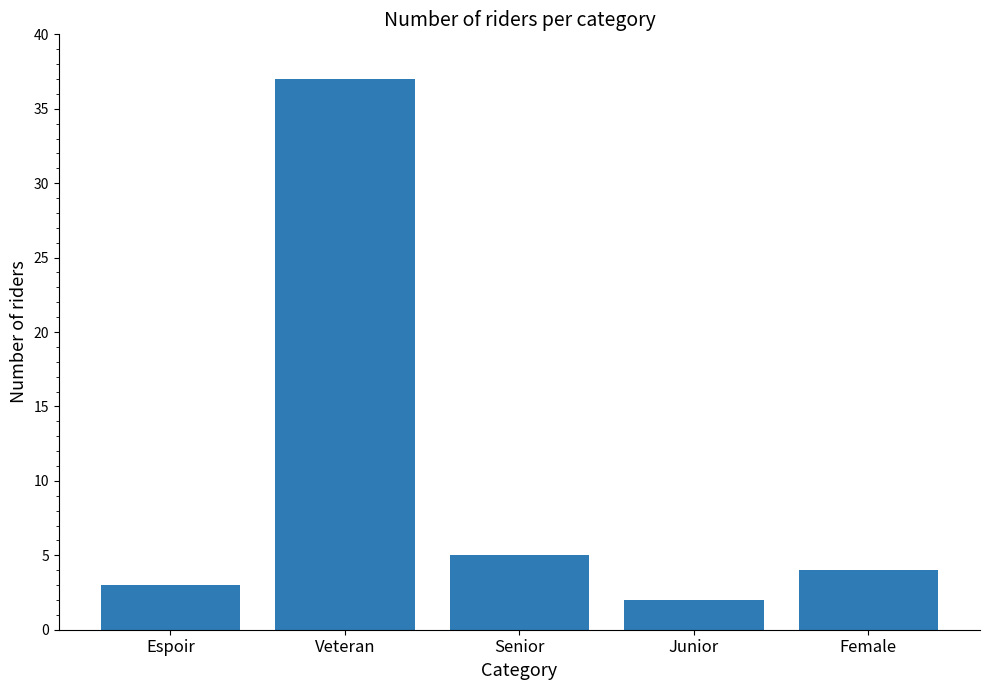

What is the label of the 1st bar from the right?

Female